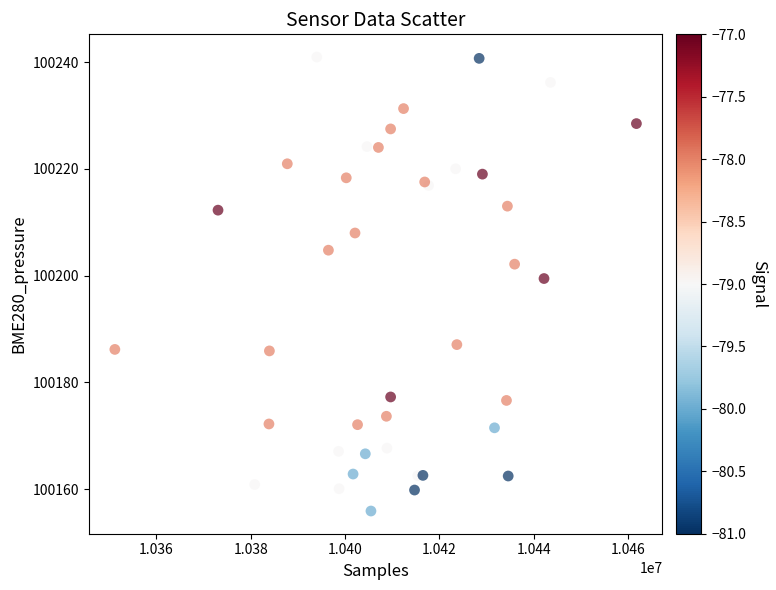

What Y value in the scatter plot is closest to 100198?

100199.5